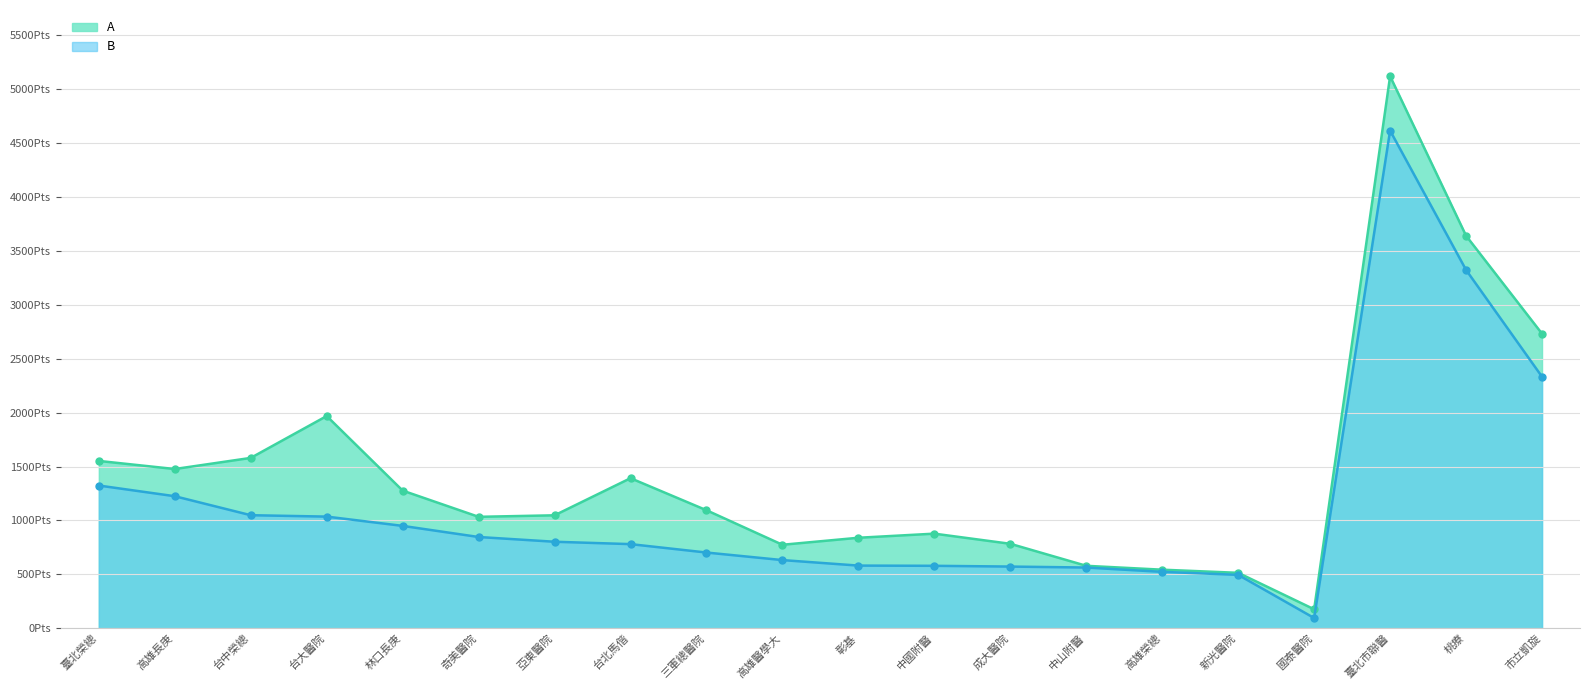

Which series has the largest total across all categories?

A